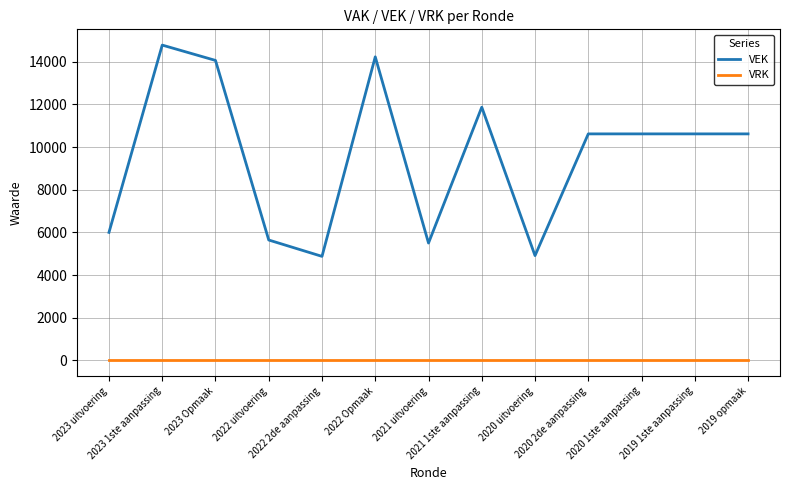

What is the approximate value of VEK at 2020 2de aanpassing?

10618